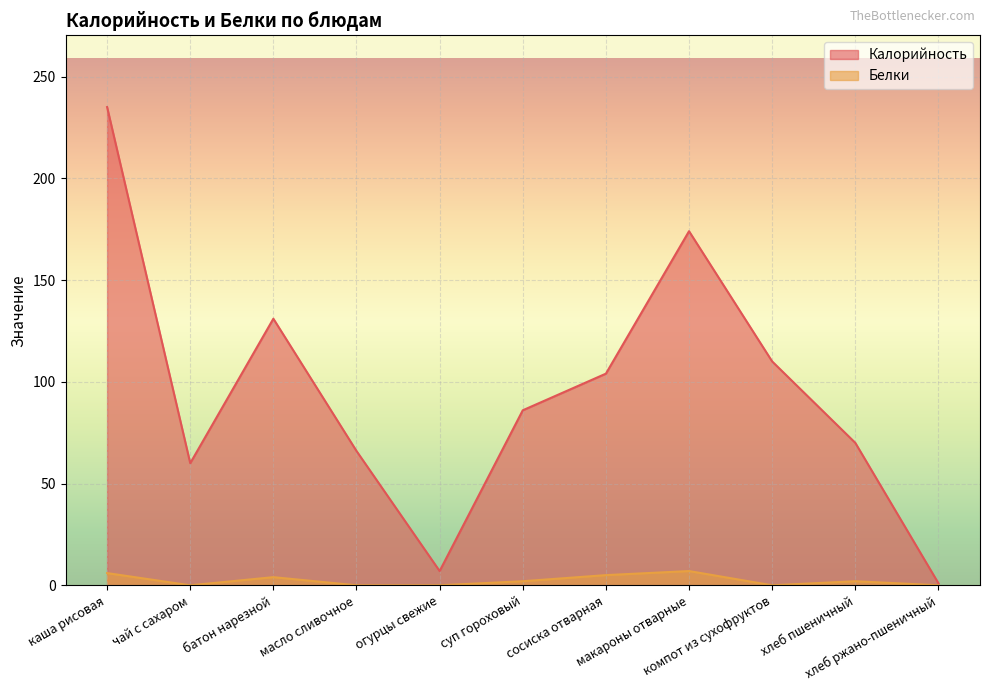

List the series in order of their peak value, lowest first.

Белки, Калорийность